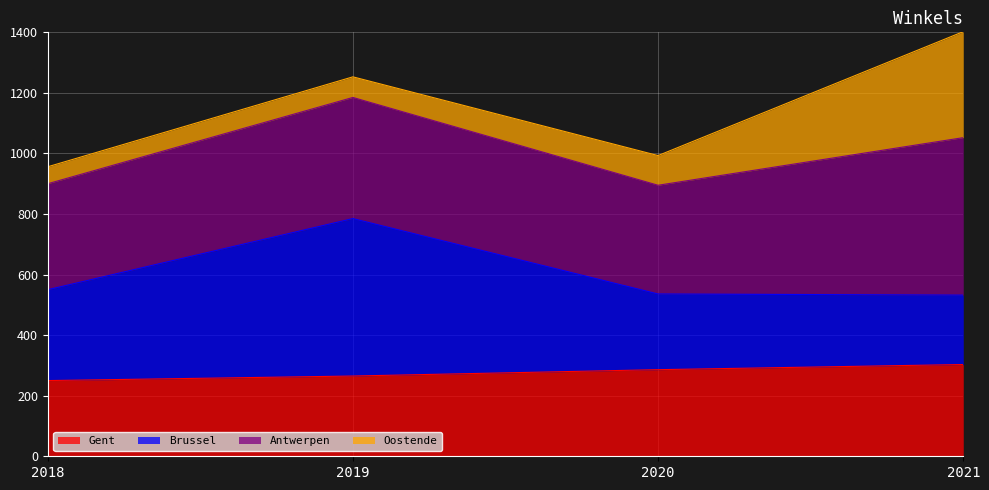

Between 2019 and 2020, which series saw the biggest shift?

Brussel